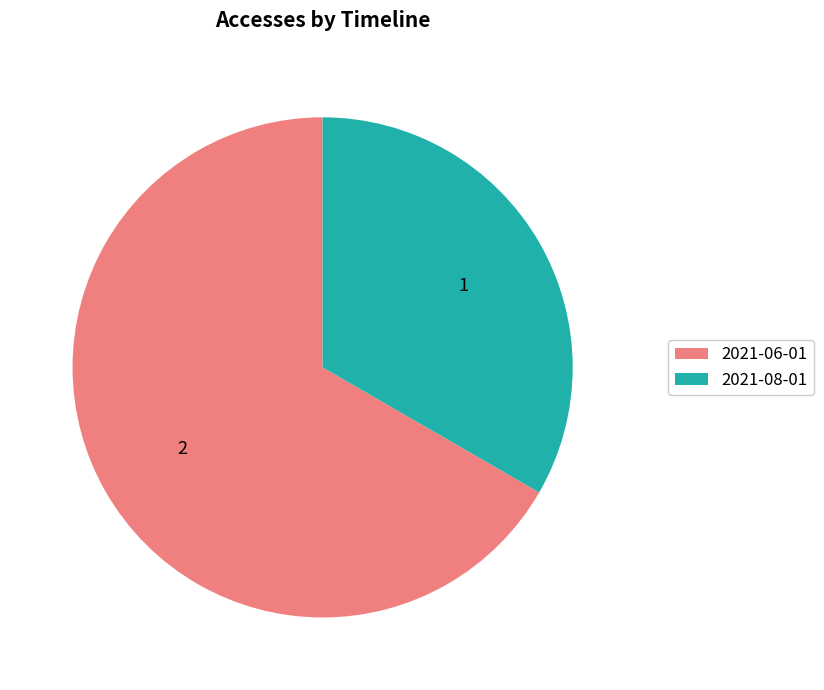

Which has a higher value, 2021-06-01 or 2021-08-01?

2021-06-01